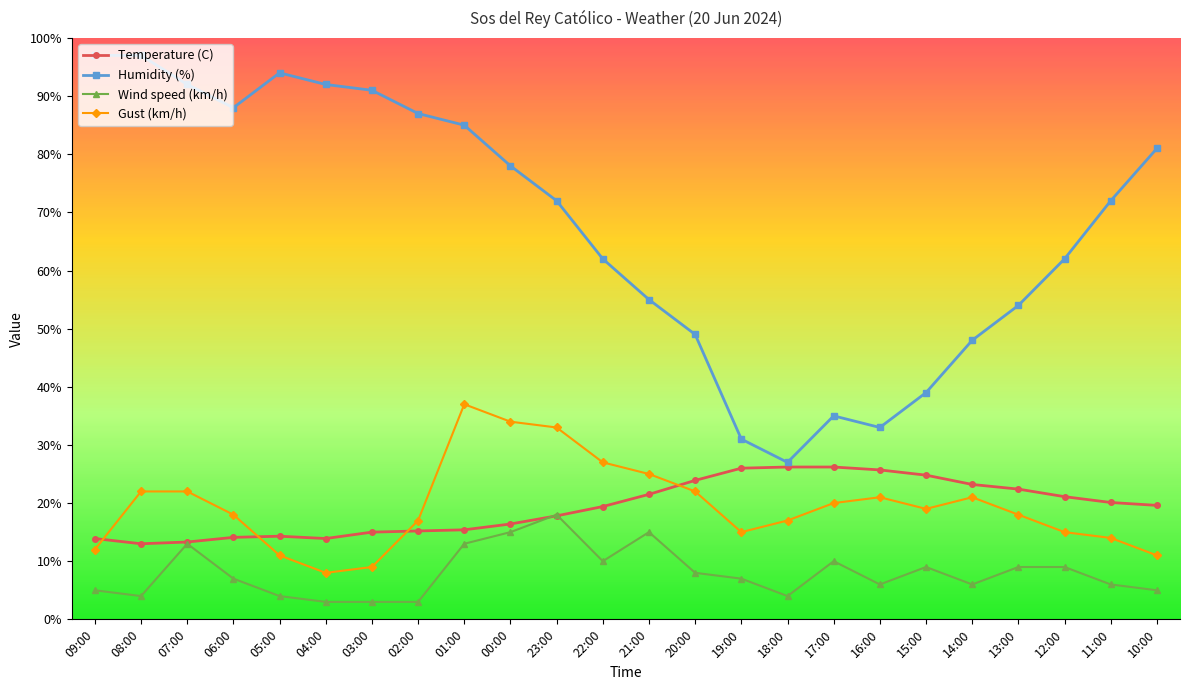

What position from the left is 03:00?

7